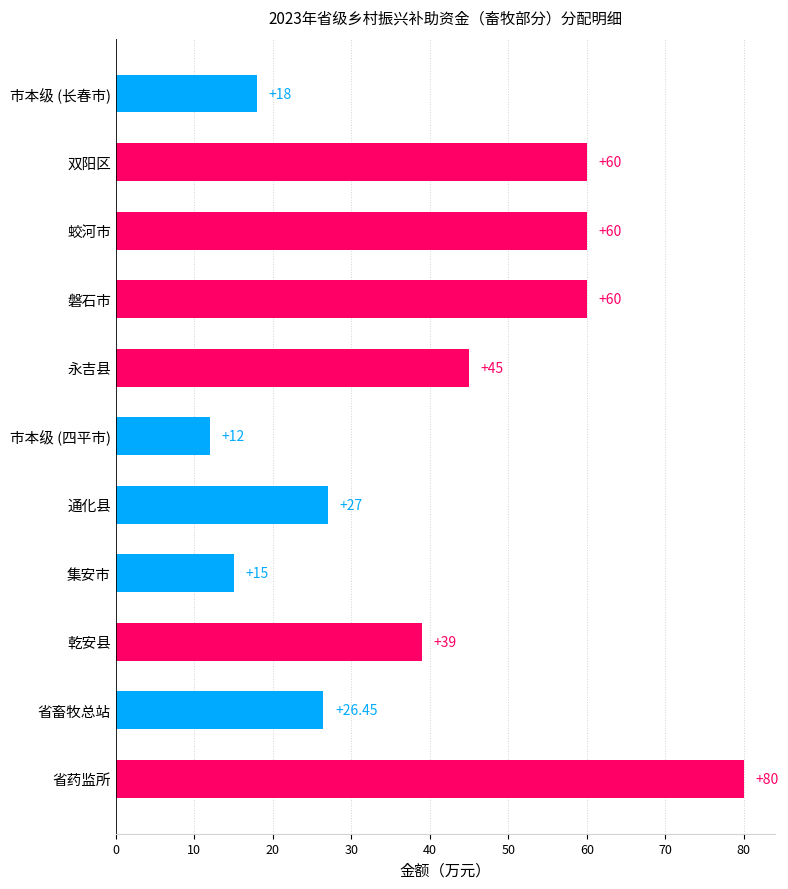

What is the difference between the maximum and minimum values?

68.0